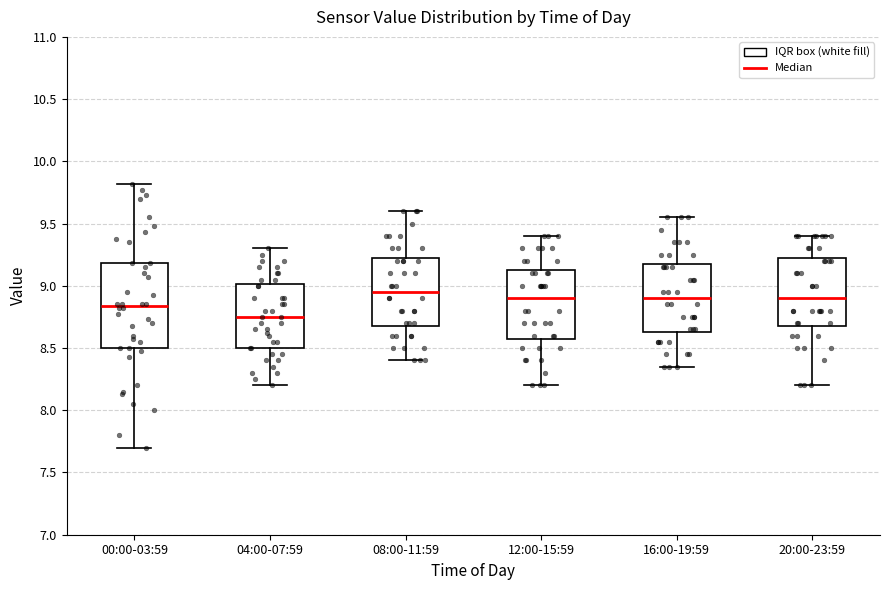

Reading left to right, transcribe this box plot: for each box, give where its median line is, the range the box spans, and where its two whiskers end, as read against the y-axis. The values are not printed on the chart, so give them approximately, as read against the axis.

00:00-03:59: median 8.85, box 8.50 to 9.20, whiskers 7.70 to 9.80
04:00-07:59: median 8.75, box 8.50 to 9.00, whiskers 8.20 to 9.30
08:00-11:59: median 8.95, box 8.70 to 9.25, whiskers 8.40 to 9.60
12:00-15:59: median 8.90, box 8.60 to 9.15, whiskers 8.20 to 9.40
16:00-19:59: median 8.90, box 8.65 to 9.20, whiskers 8.35 to 9.55
20:00-23:59: median 8.90, box 8.70 to 9.25, whiskers 8.20 to 9.40